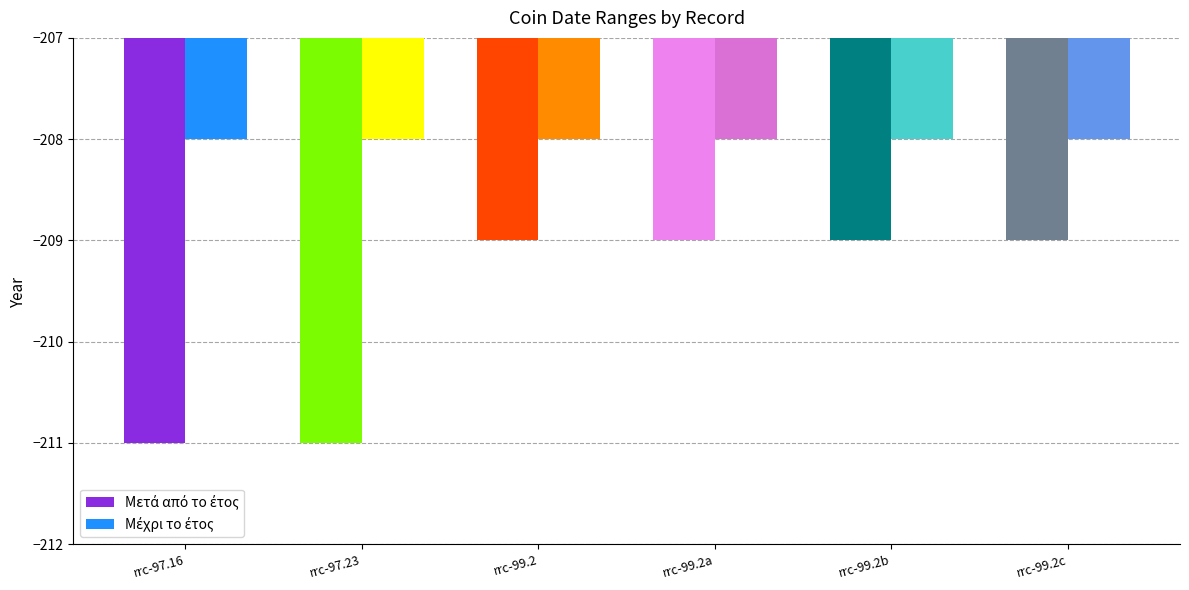

List the series in order of their peak value, highest first.

Μέχρι το έτος, Μετά από το έτος